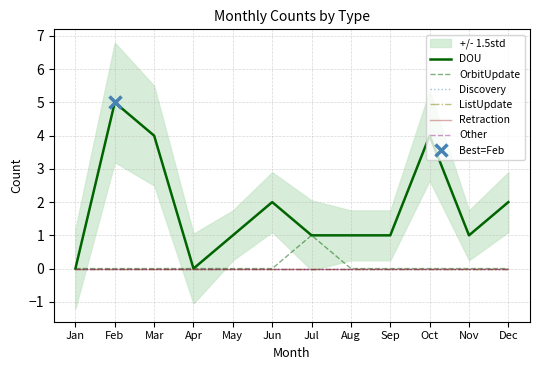

True or false: Retraction and Discovery cross at least once.

False